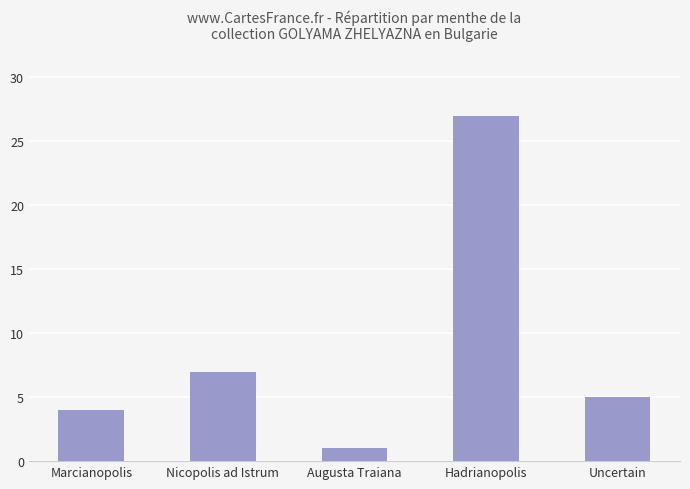

The chart shows a value of 5 at Uncertain. True or false?

True